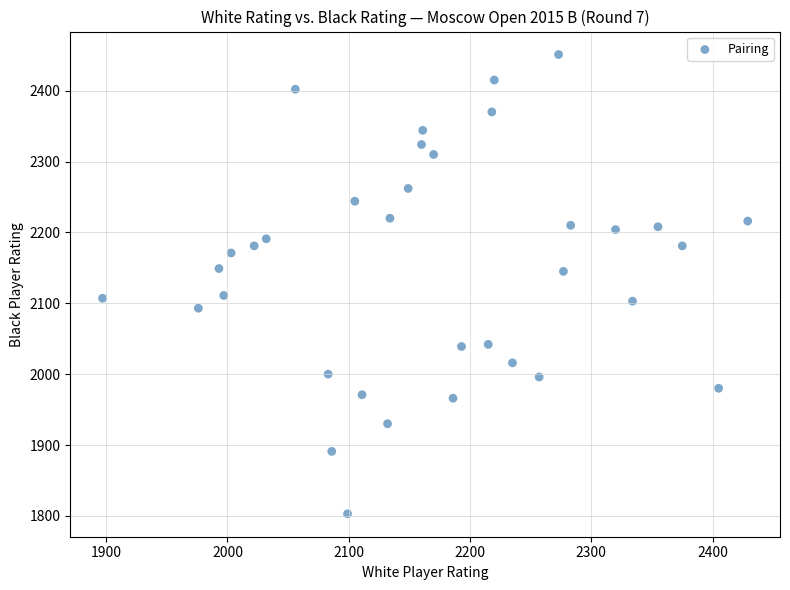

What is the range of Y values (max minus min)?

648